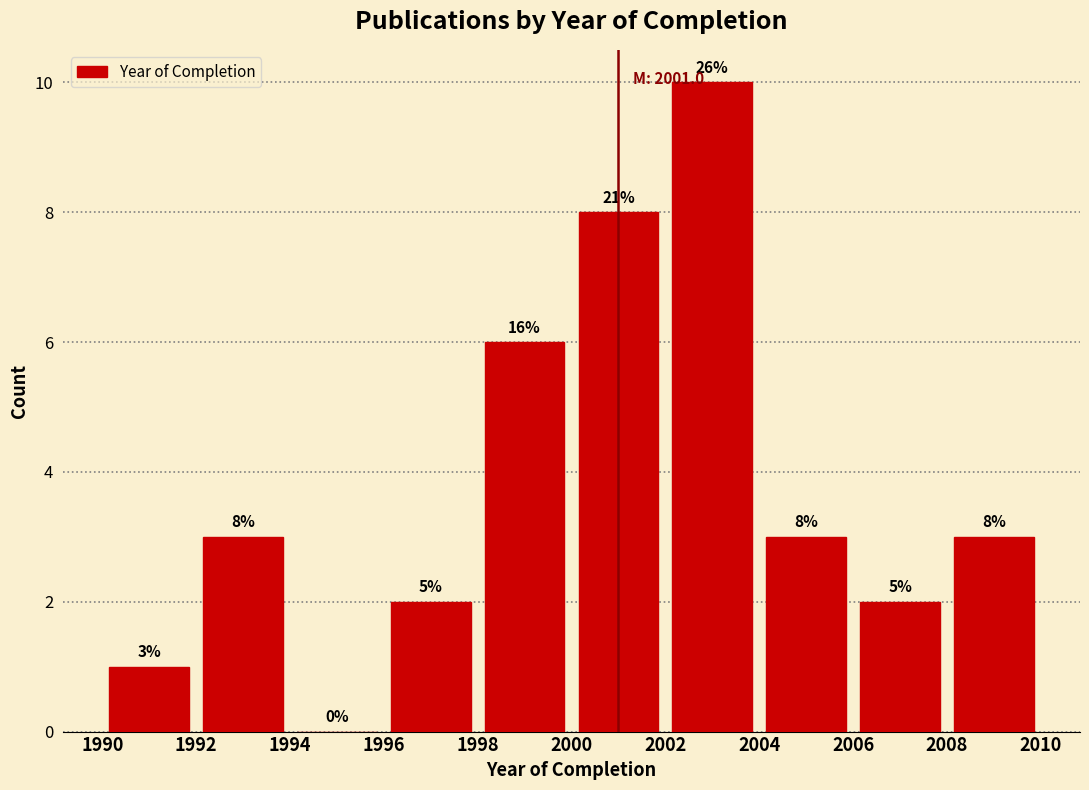

Which range on the x-axis has the tallest bar?

2002 to 2004